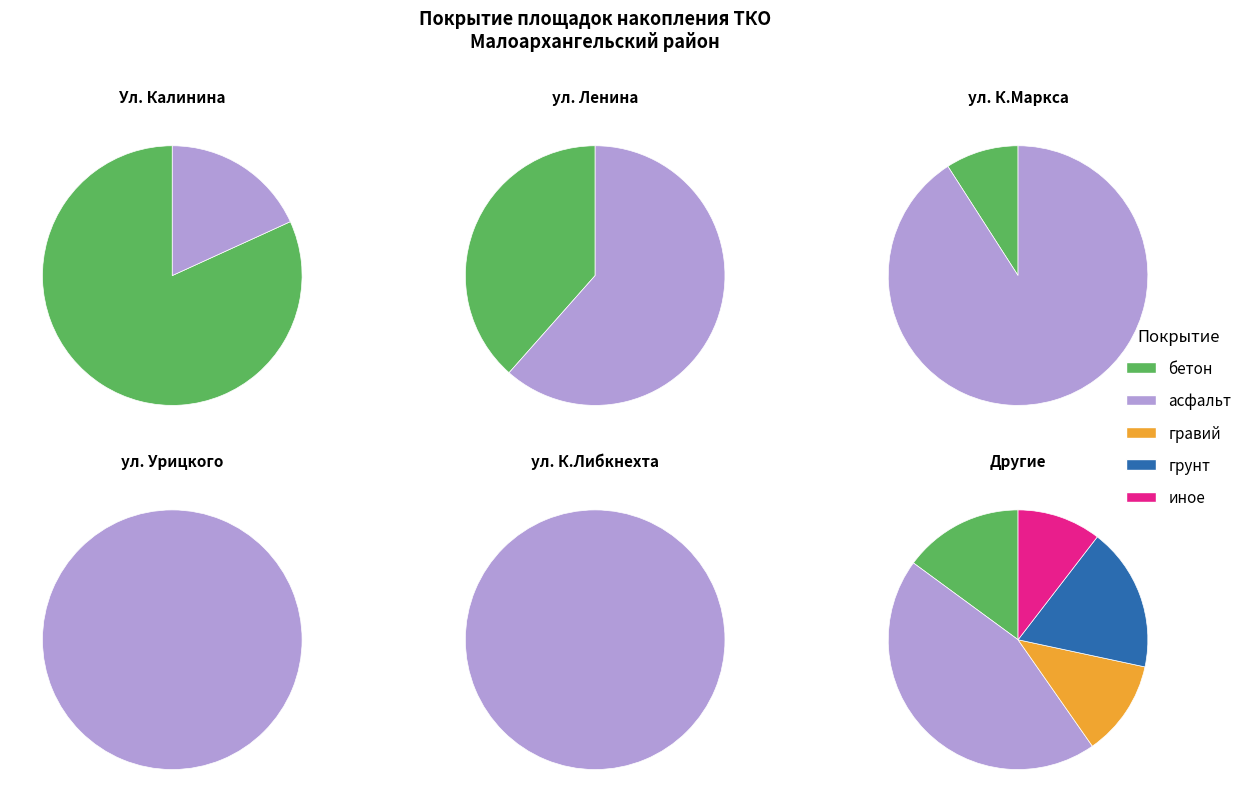

Is it true that 4 is 4% of the pie?

True